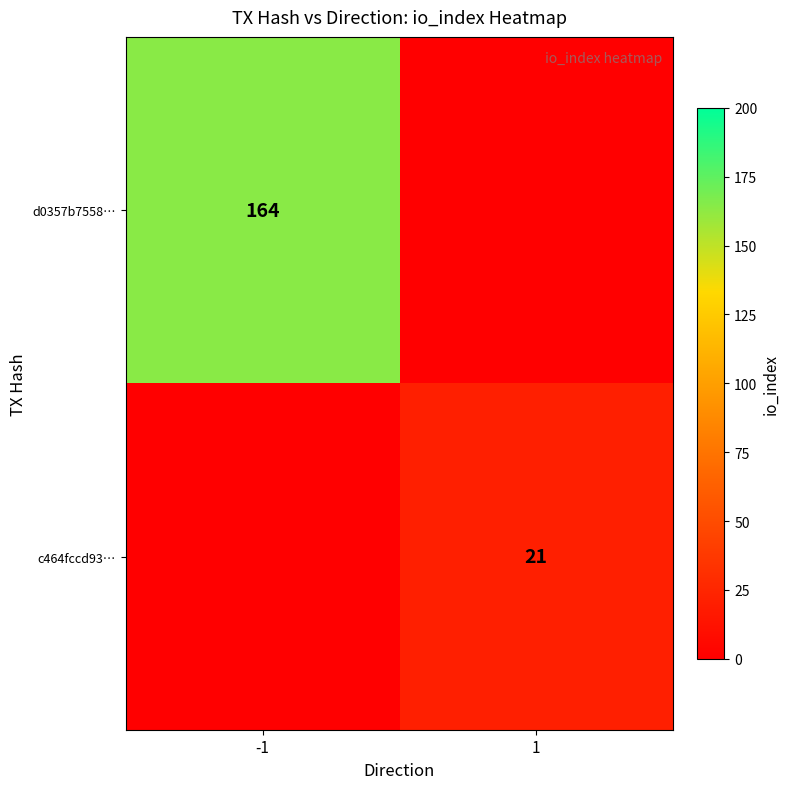

Is the value of c464fccd93… at 1 greater than the value of d0357b7558… at -1?

No